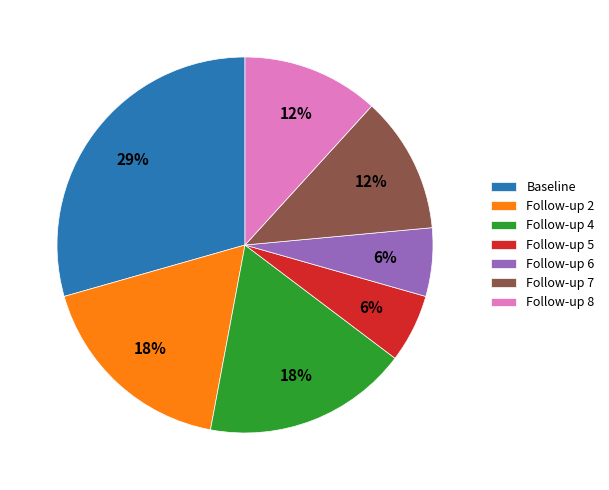

Approximately how many times larger is the value at Follow-up 4 compared to Follow-up 7?

1.5